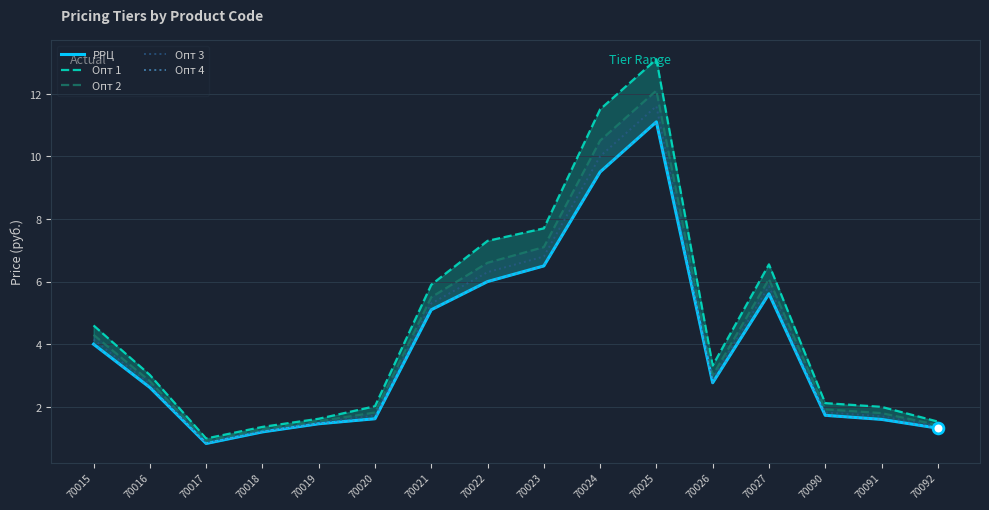

Which series reaches the minimum Y coordinate?

РРЦ